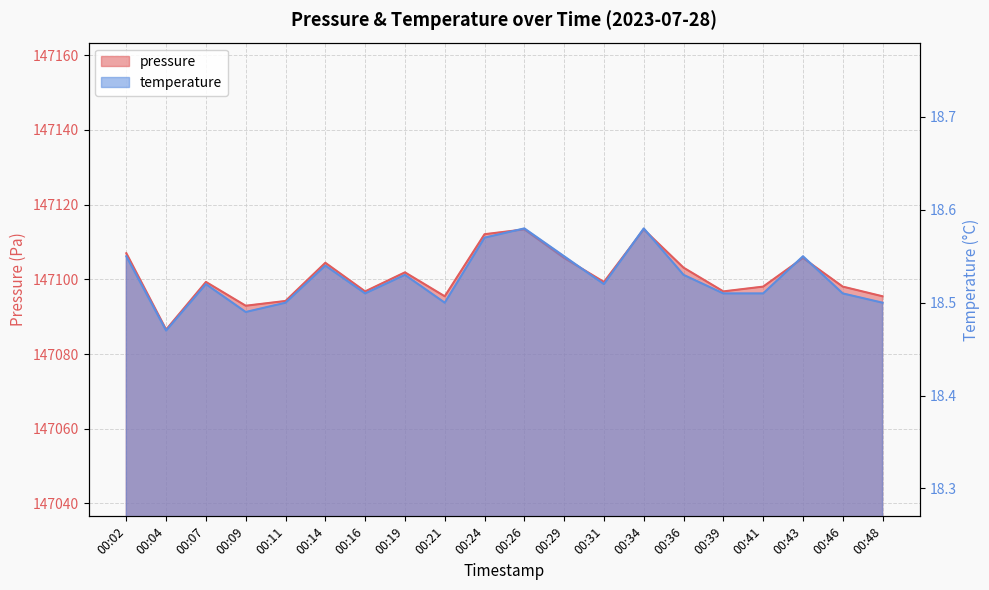

What is the value of the pressure point at the 14th from the left?

147113.4